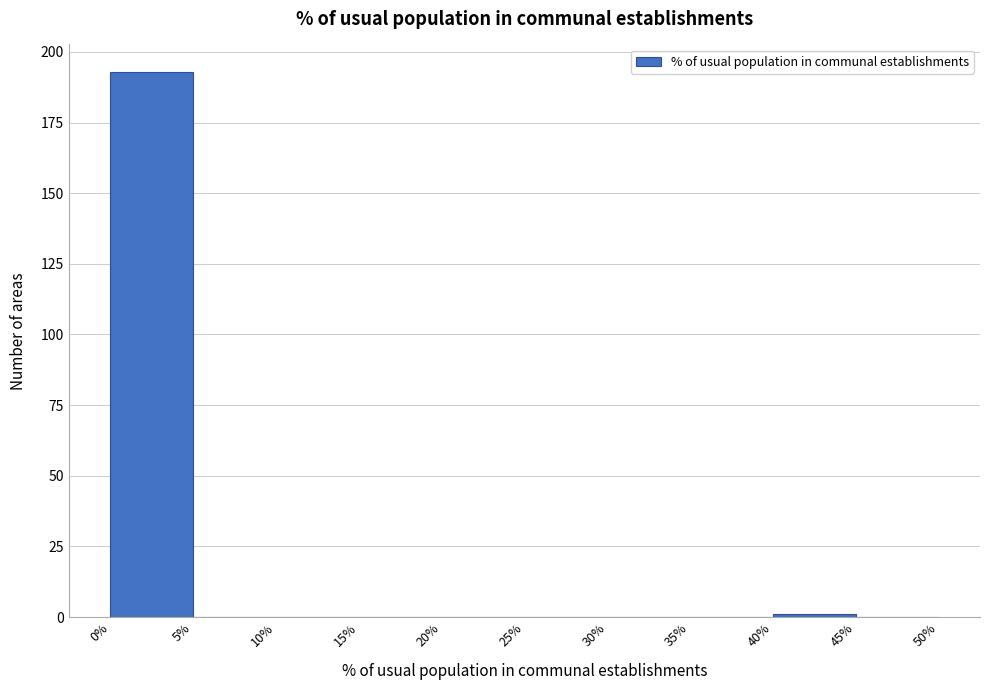

Reading left to right, list every bar in this chart as the range it spans on the x-axis followed by its height. The values are not printed on the chart, so give them approximately, as read against the axis.

0% to 5%: 195
5% to 10%: 0
10% to 15%: 0
15% to 20%: 0
20% to 25%: 0
25% to 30%: 0
30% to 35%: 0
35% to 40%: 0
40% to 45%: under 5
45% to 50%: 0